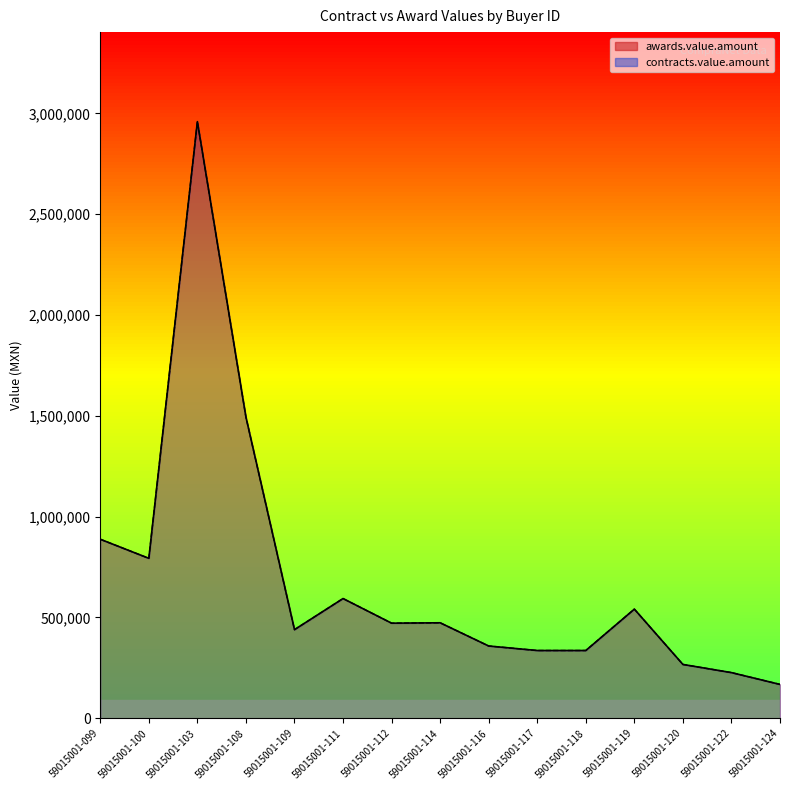

Is it true that awards.value.amount equals 1493485.0 at 59015001-108?

True